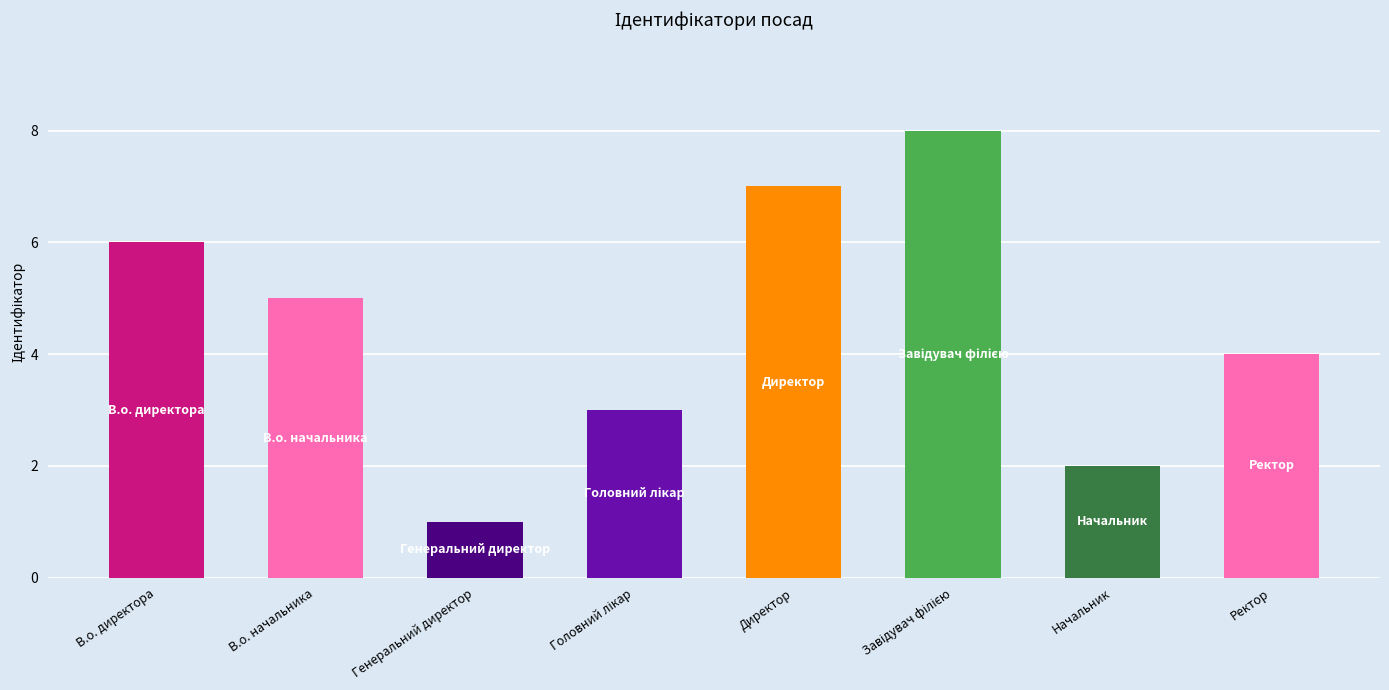

What is the ratio of the value at Головний лікар to the value at В.о. начальника?

0.6